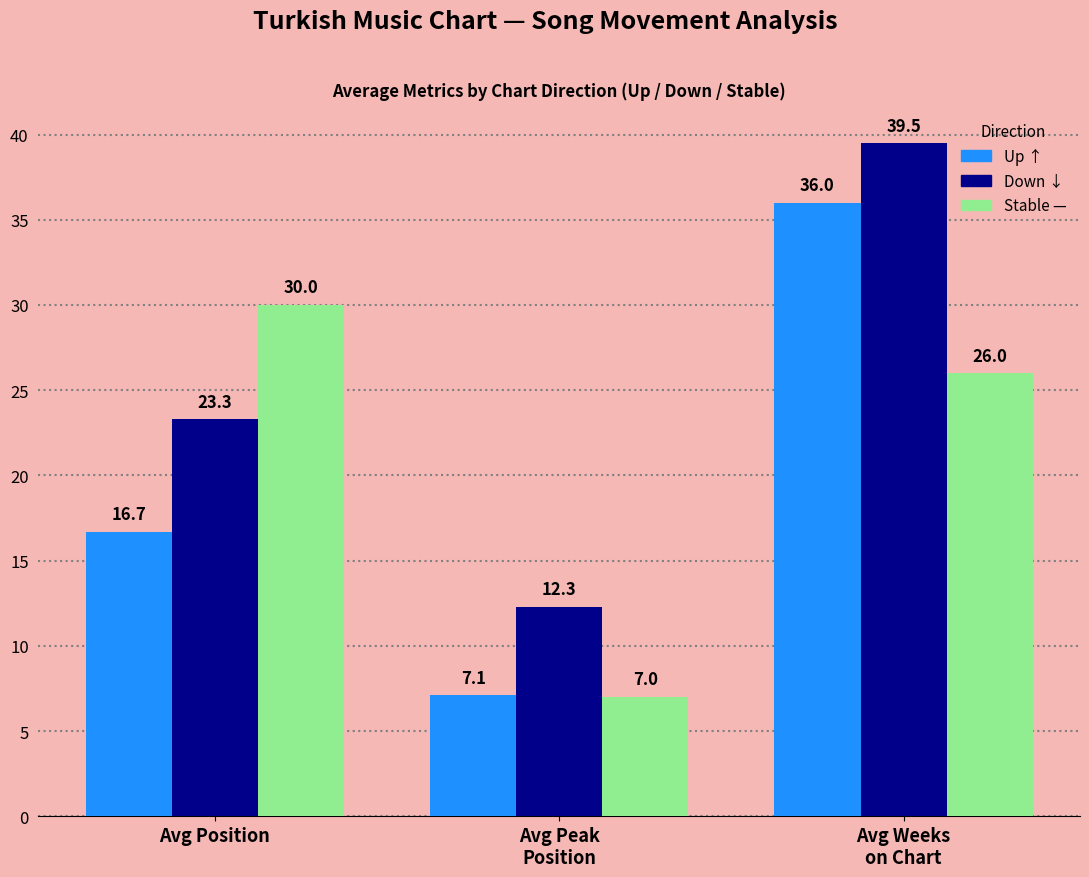

Which label corresponds to the largest value in the chart?

Avg Weeks
on Chart